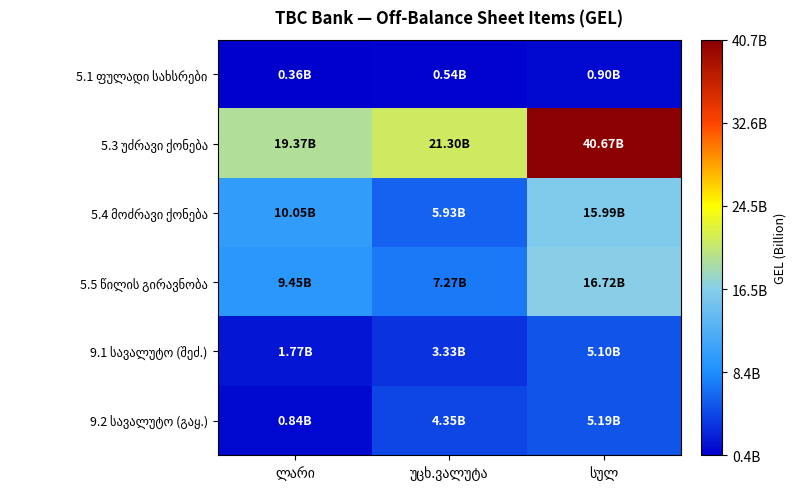

What is the difference between the 5.4 მოძრავი ქონება values at სულ and უცხ.ვალუტა?

10053857690.1